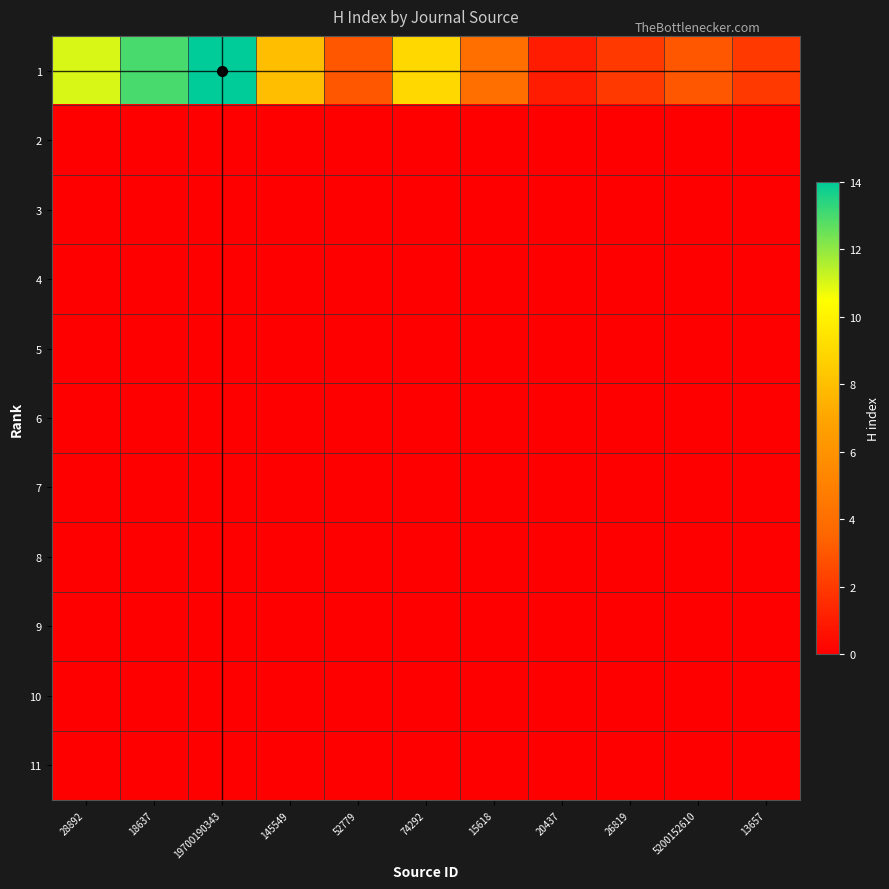

Reading right to left, list all the values displayed in this chart.

1: 13657=2	5200152610=3	26819=2	20437=1	15618=4	74292=9	52779=3	145549=8	19700190343=14	18637=13	28892=11
2: 13657=0	5200152610=0	26819=0	20437=0	15618=0	74292=0	52779=0	145549=0	19700190343=0	18637=0	28892=0
3: 13657=0	5200152610=0	26819=0	20437=0	15618=0	74292=0	52779=0	145549=0	19700190343=0	18637=0	28892=0
4: 13657=0	5200152610=0	26819=0	20437=0	15618=0	74292=0	52779=0	145549=0	19700190343=0	18637=0	28892=0
5: 13657=0	5200152610=0	26819=0	20437=0	15618=0	74292=0	52779=0	145549=0	19700190343=0	18637=0	28892=0
6: 13657=0	5200152610=0	26819=0	20437=0	15618=0	74292=0	52779=0	145549=0	19700190343=0	18637=0	28892=0
7: 13657=0	5200152610=0	26819=0	20437=0	15618=0	74292=0	52779=0	145549=0	19700190343=0	18637=0	28892=0
8: 13657=0	5200152610=0	26819=0	20437=0	15618=0	74292=0	52779=0	145549=0	19700190343=0	18637=0	28892=0
9: 13657=0	5200152610=0	26819=0	20437=0	15618=0	74292=0	52779=0	145549=0	19700190343=0	18637=0	28892=0
10: 13657=0	5200152610=0	26819=0	20437=0	15618=0	74292=0	52779=0	145549=0	19700190343=0	18637=0	28892=0
11: 13657=0	5200152610=0	26819=0	20437=0	15618=0	74292=0	52779=0	145549=0	19700190343=0	18637=0	28892=0